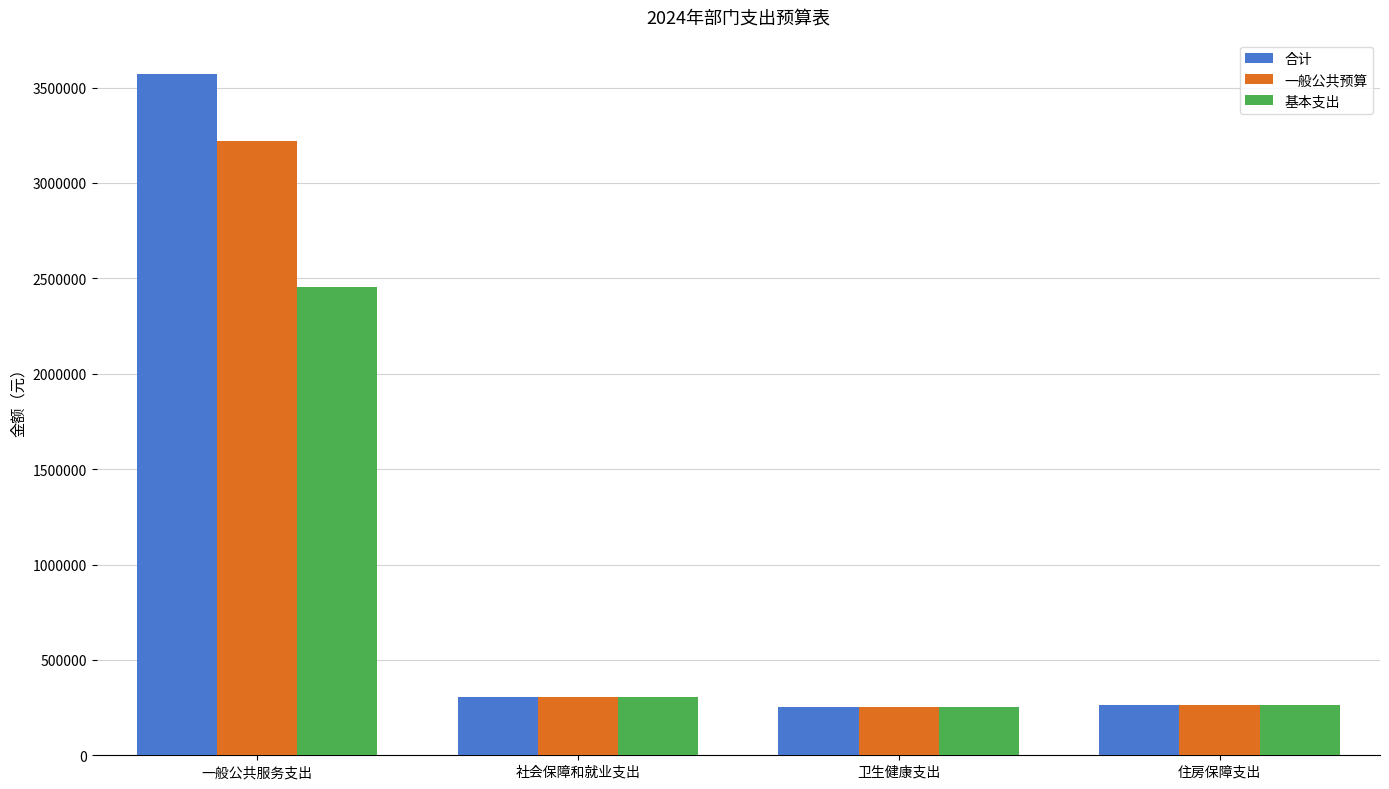

How many data points in 基本支出 are less than 303884?

2